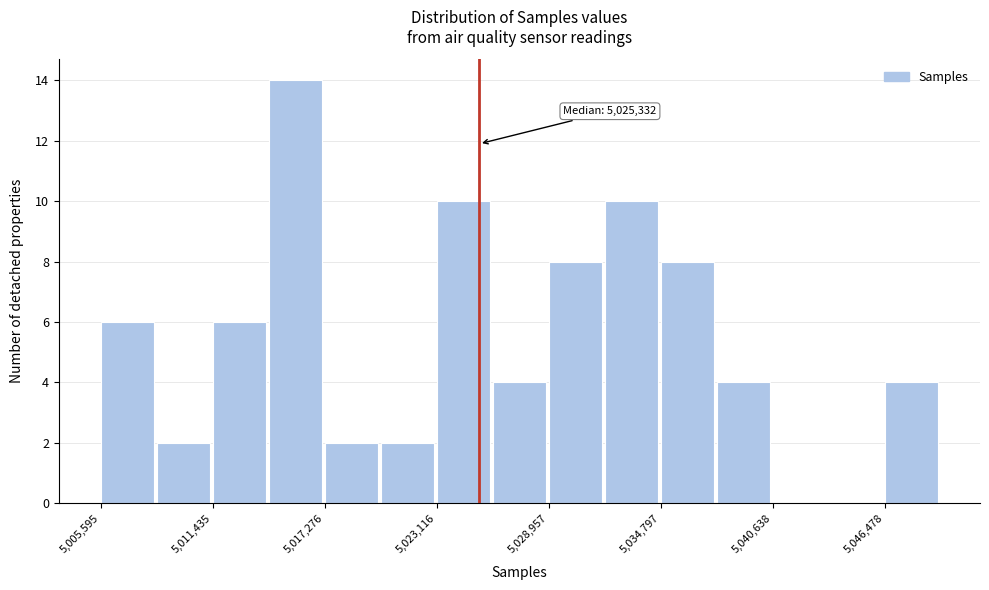

Read against the x-axis, roughly where is the centre of the tallest bar?

5016000